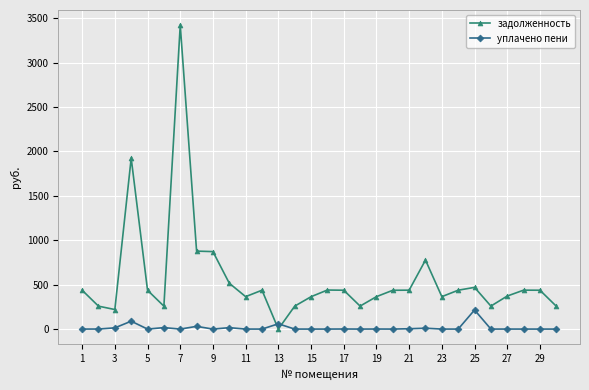

Is this an area chart (filled region under the line)?

No